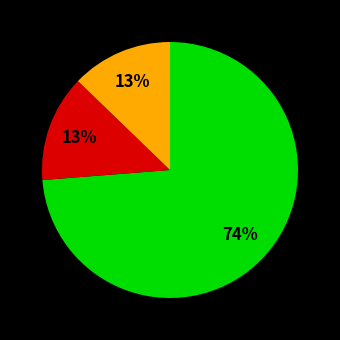

Count the number of slices in the pie.

3